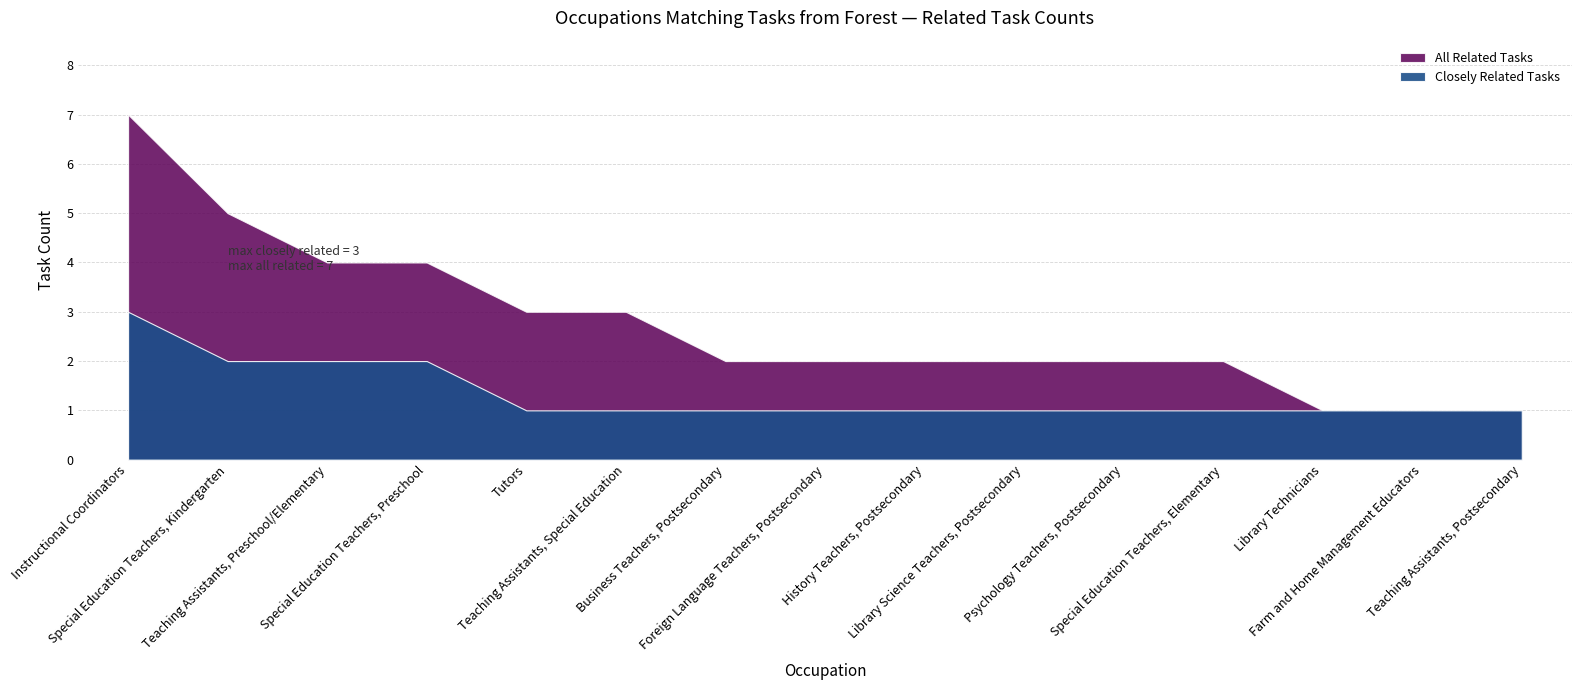

What is the minimum value shown in the chart?

1